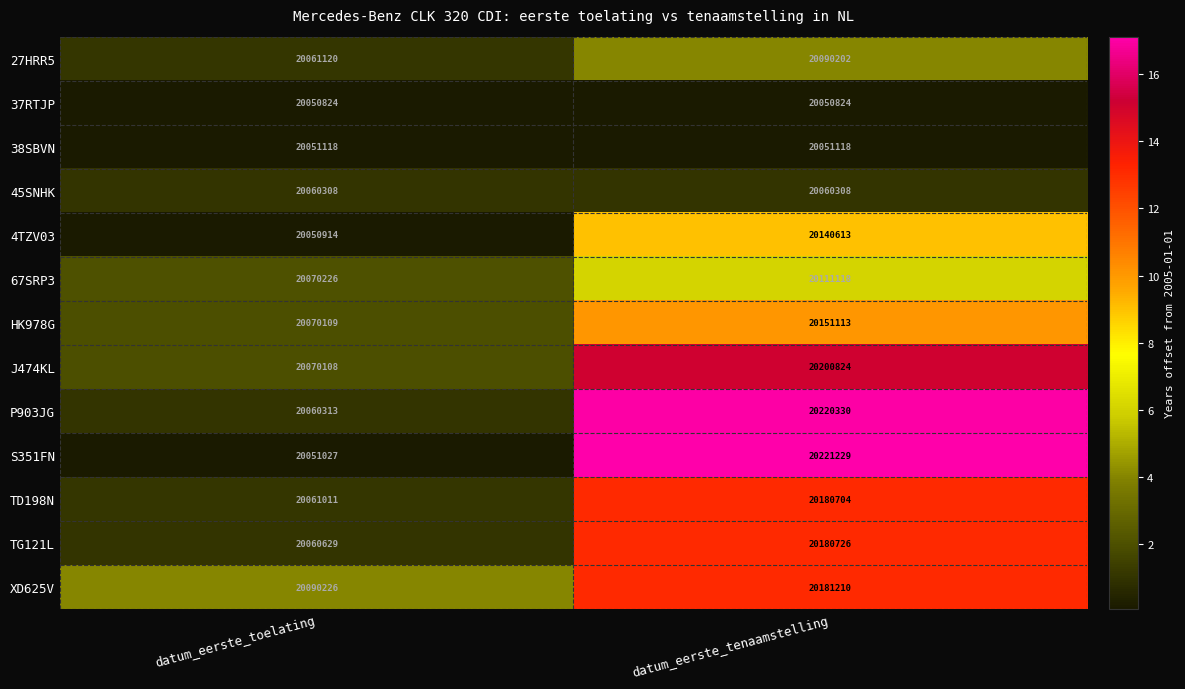

At which label is HK978G closest to 20110611?

datum_eerste_toelating